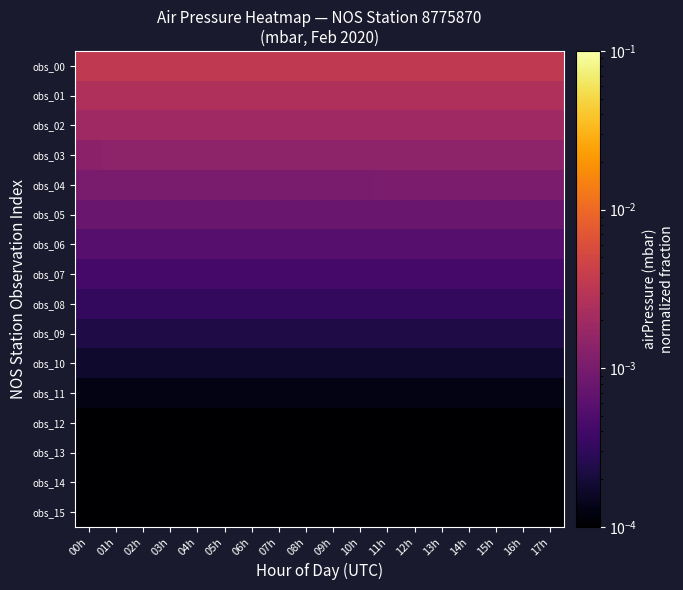

List the series in order of their peak value, lowest first.

obs_15, obs_14, obs_13, obs_12, obs_11, obs_10, obs_09, obs_08, obs_07, obs_06, obs_05, obs_04, obs_03, obs_02, obs_01, obs_00